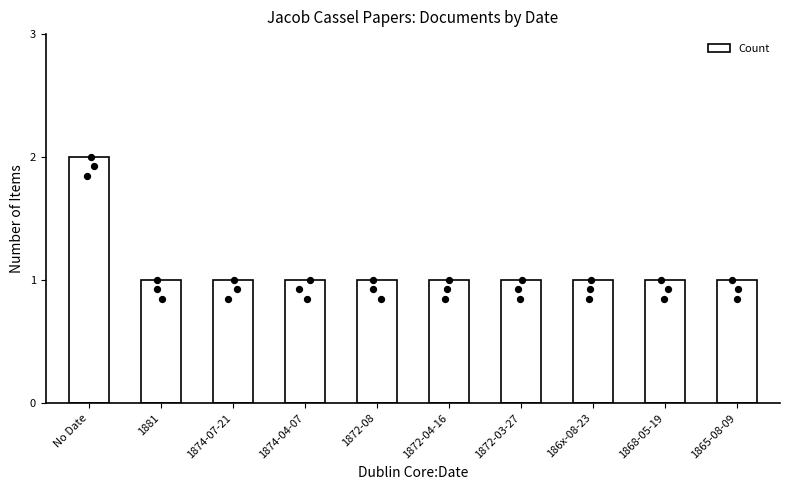

Approximately how many times larger is the value at 1868-05-19 compared to 1872-04-16?

1.0